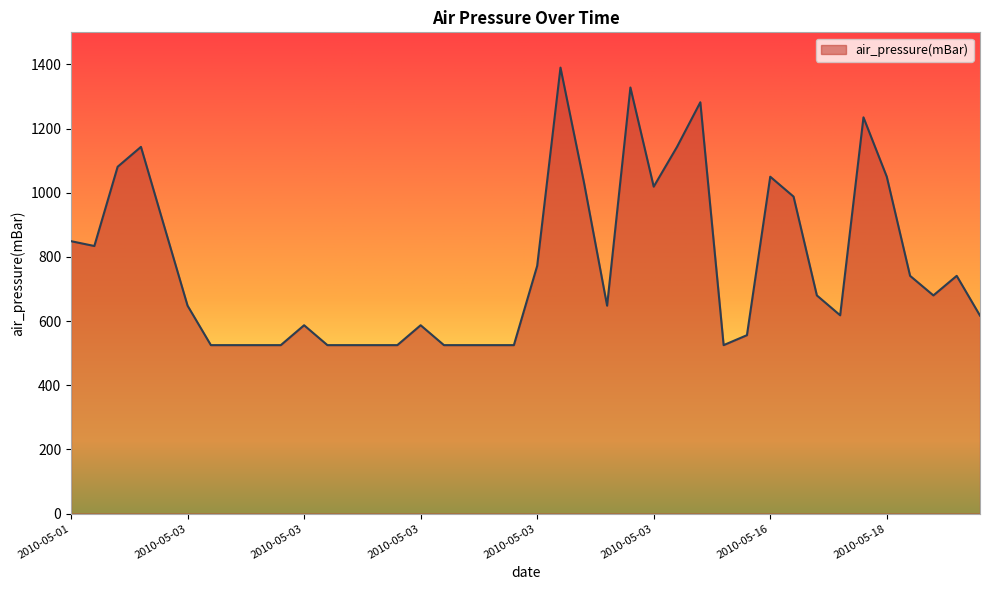

What is the maximum value shown in the chart?

1390